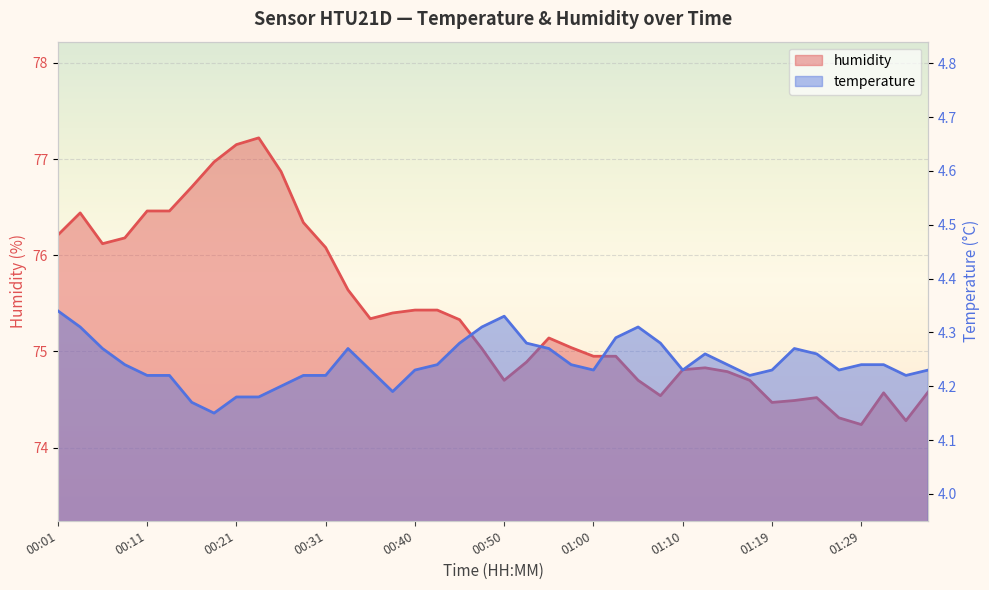

How many temperature values are between 4 and 5?

40